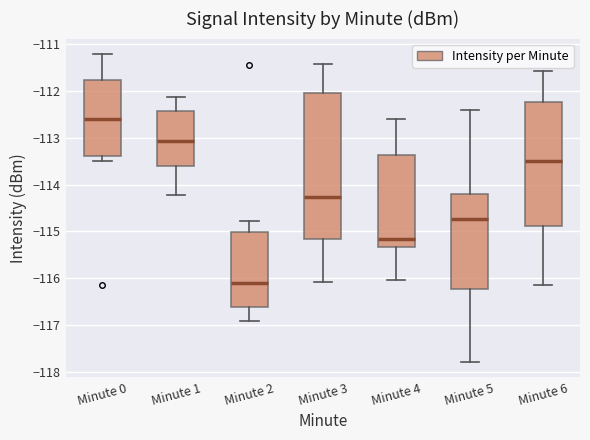

Which box has the lowest median line?

Minute 2